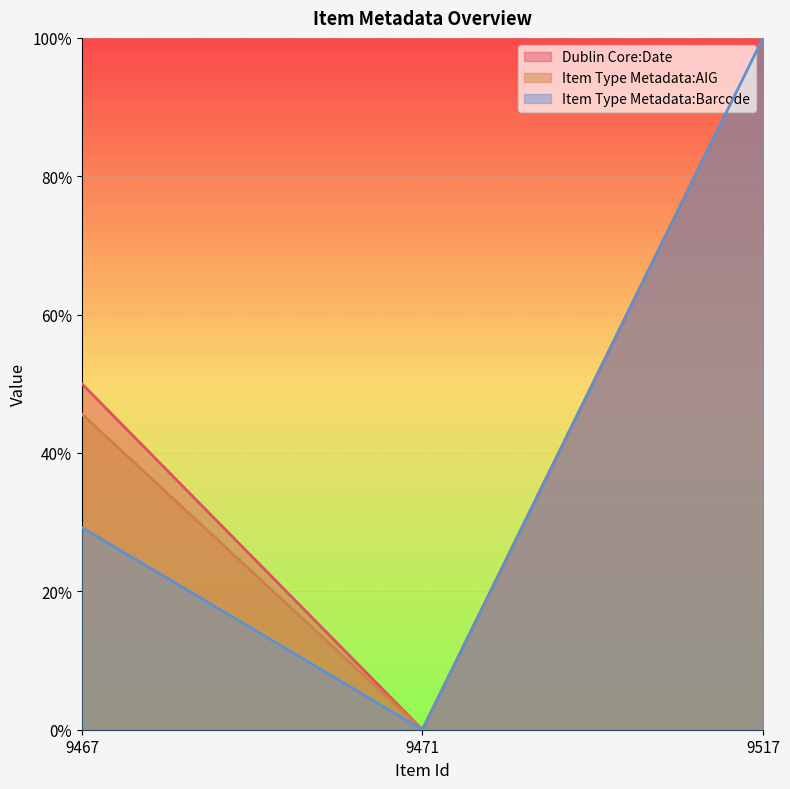

Count the number of data series in this chart.

3